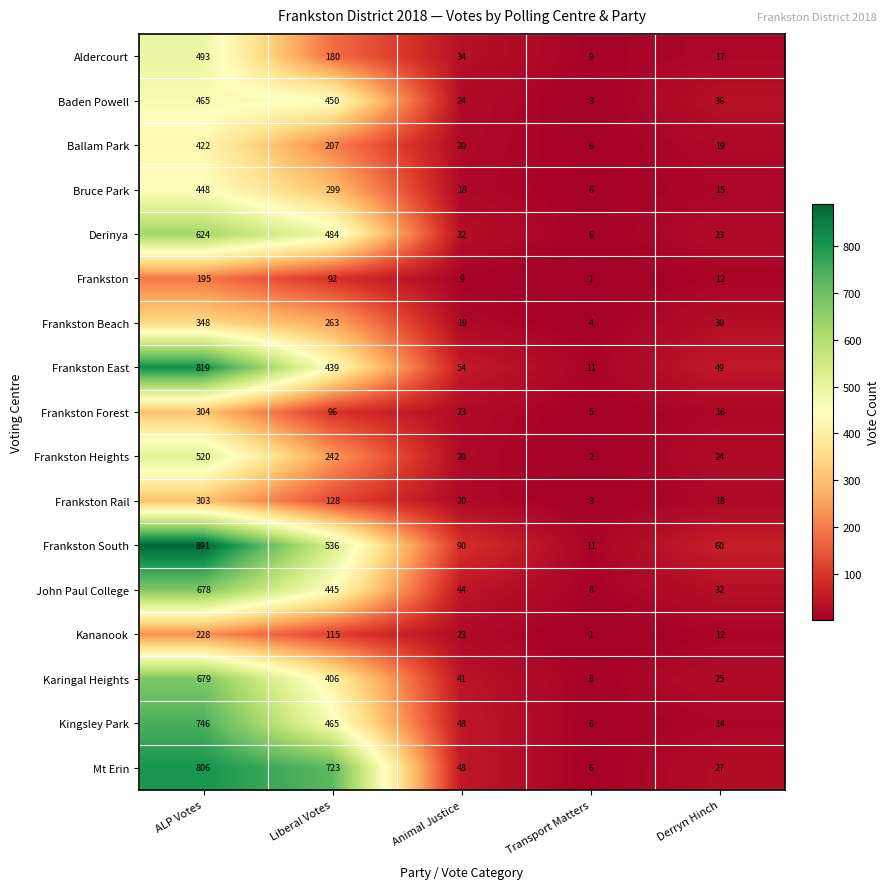

What is the difference between the maximum and minimum values in the Kingsley Park series?

740